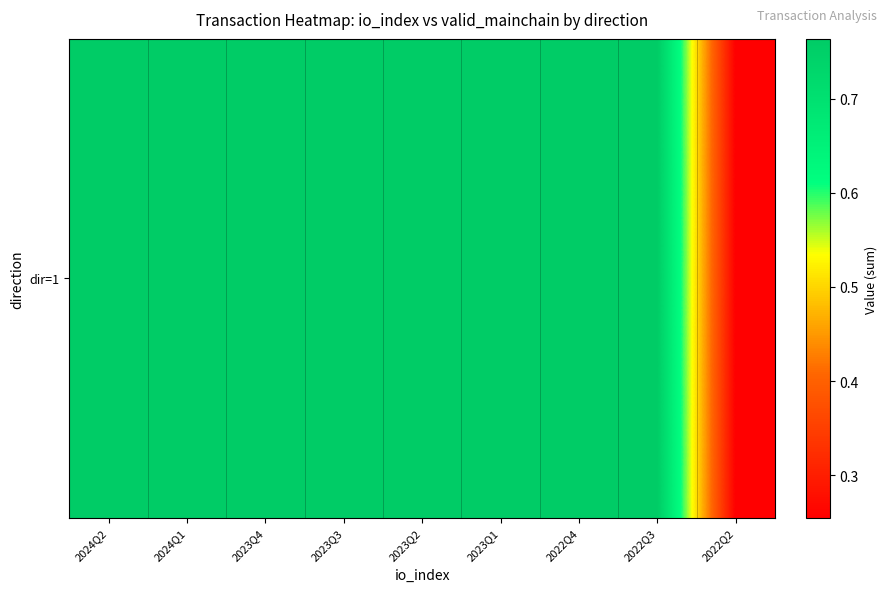

Rank the categories by value from highest to lowest.

2024Q2, 2024Q1, 2023Q4, 2023Q3, 2023Q2, 2023Q1, 2022Q4, 2022Q3, 2022Q2